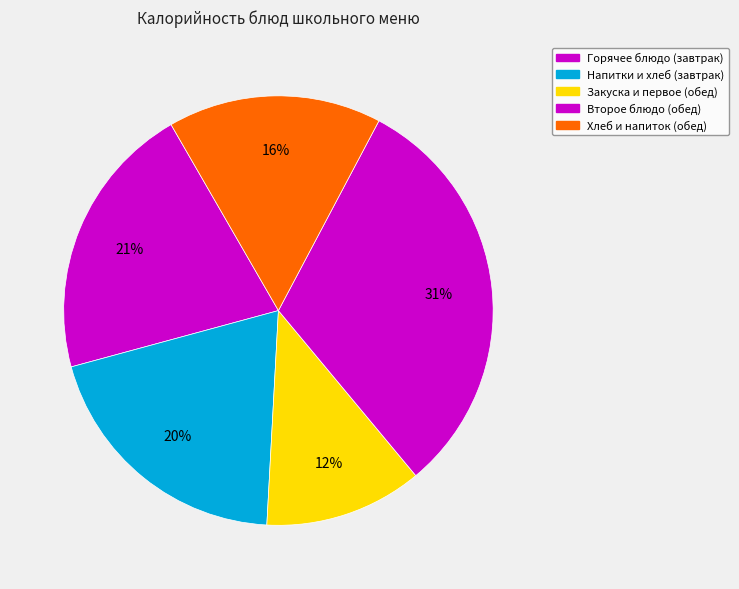

How many slices are in this pie chart?

5